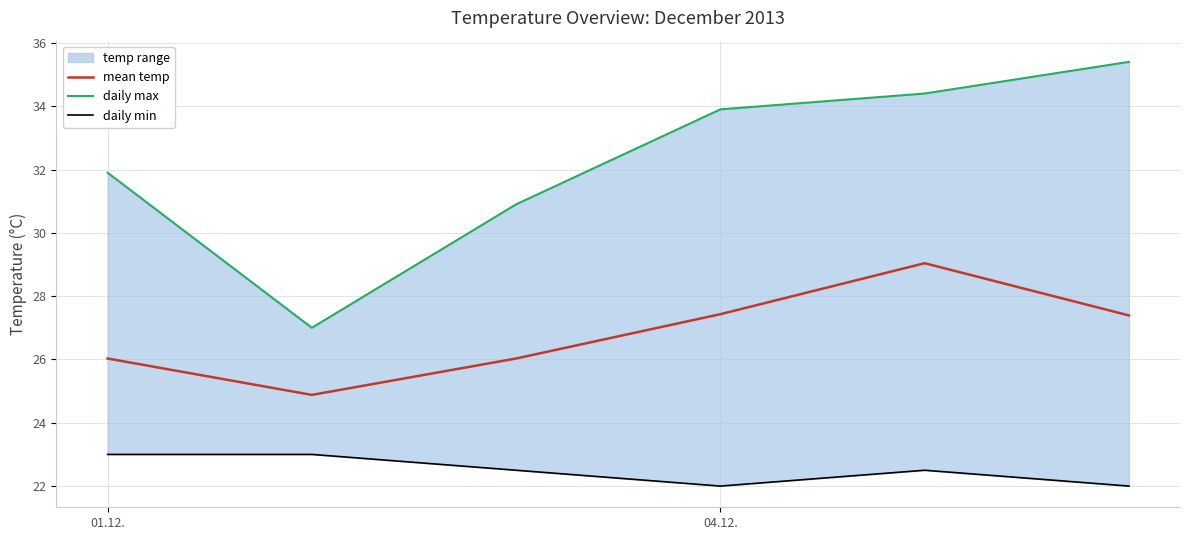

What is the minimum value for mean temp?

24.9